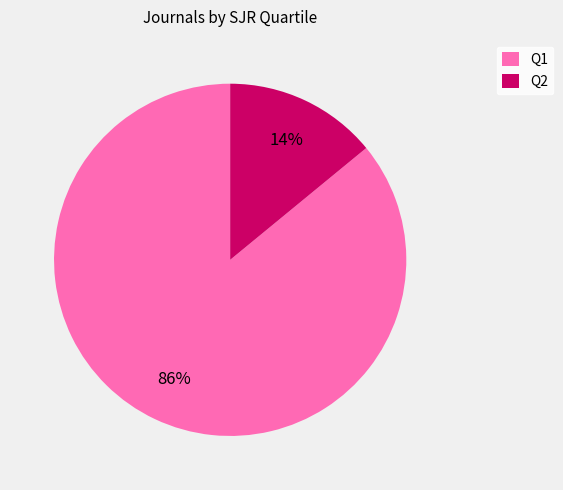

To the nearest percent, what is the average slice percentage?

50%